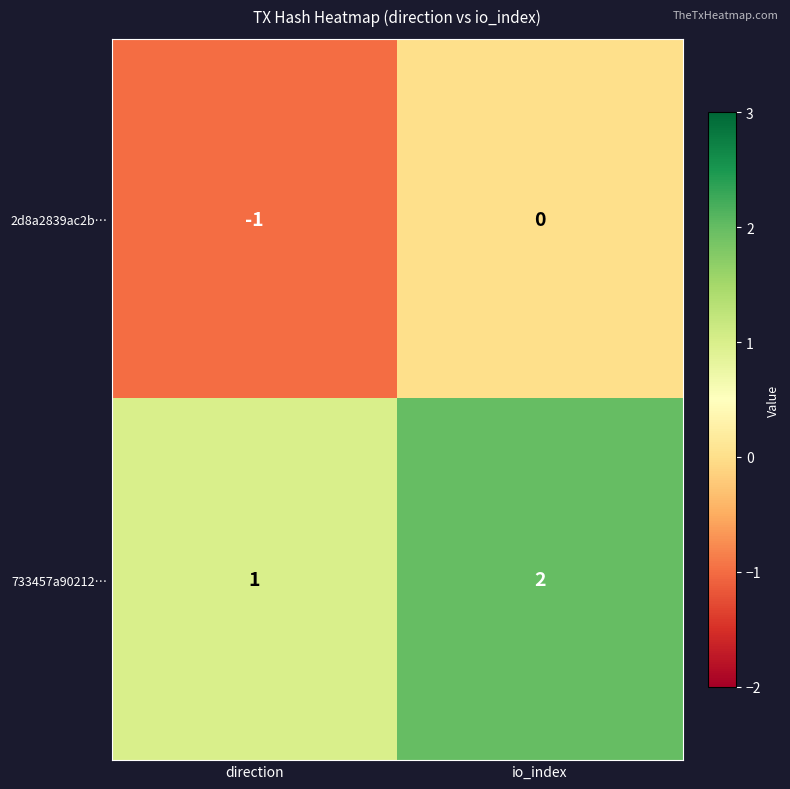

Where is 2d8a2839ac2b… nearest to the value 0?

io_index